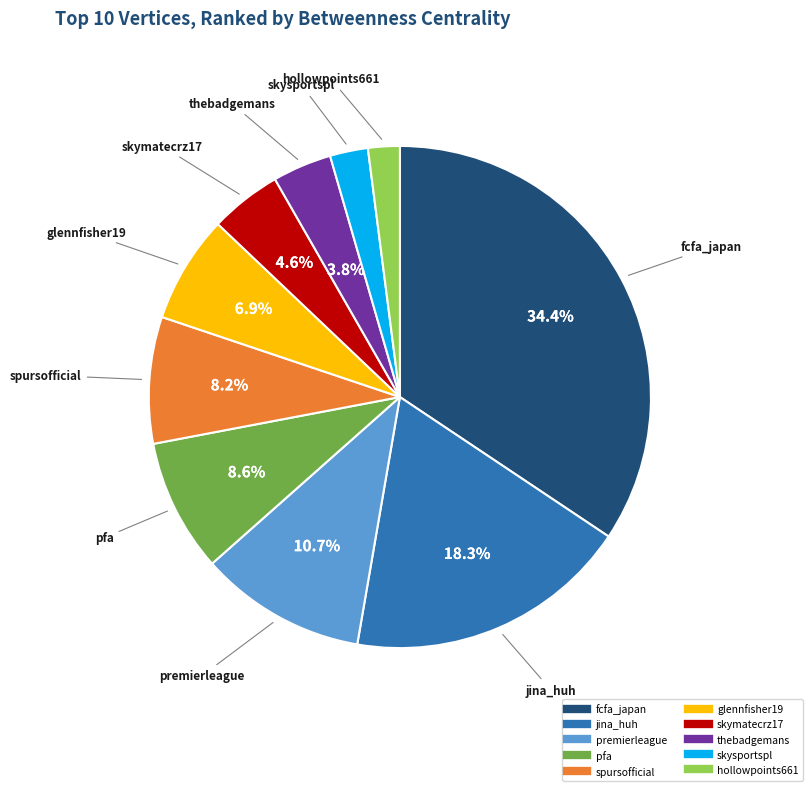

To the nearest percent, what is the average slice percentage?

10%